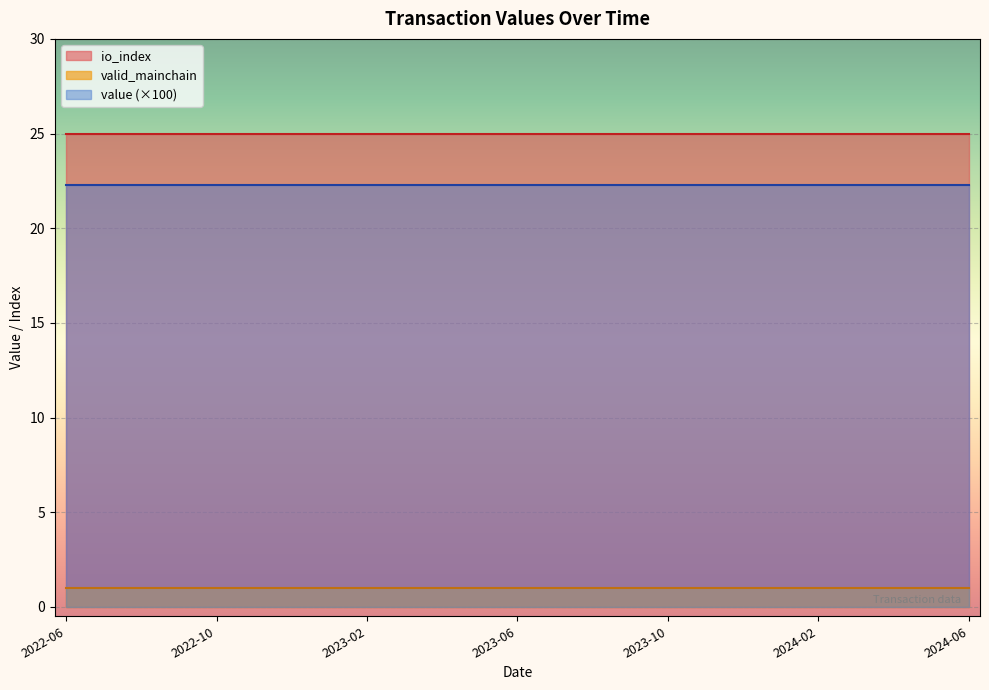

What is the average value of the io_index series?

25.0